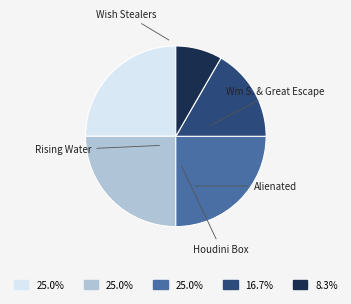

Is there any slice that represents more than half of the pie?

No